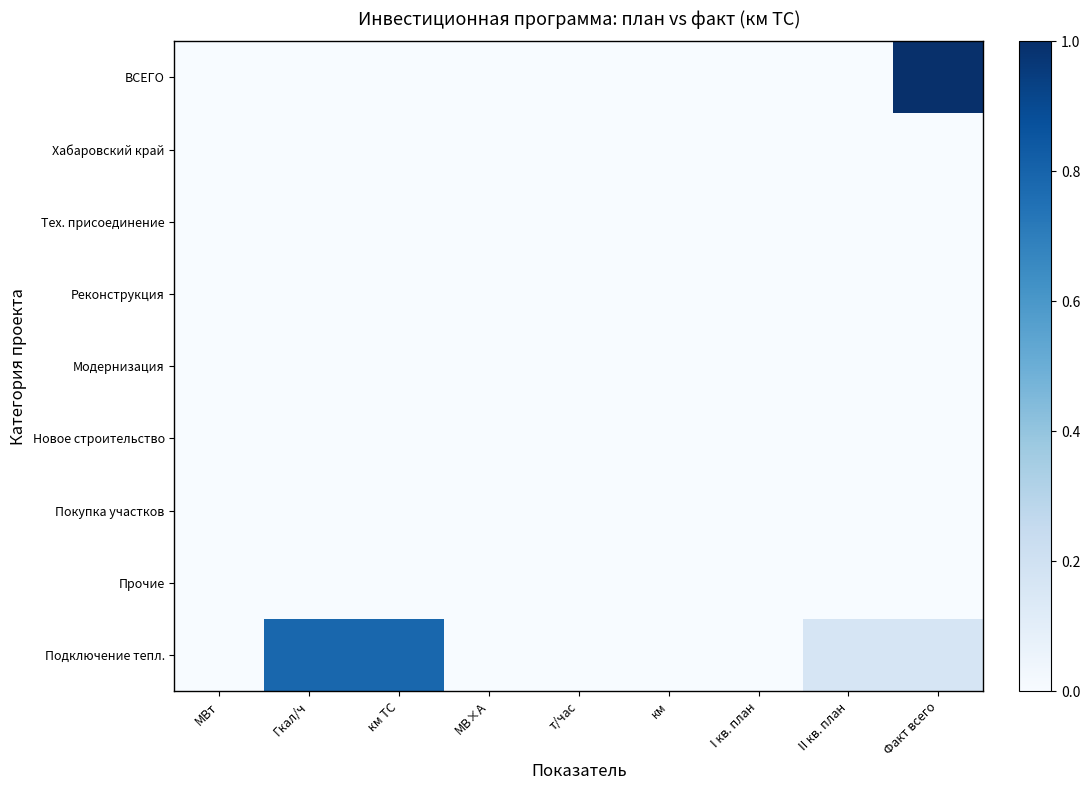

Count the number of data series in this chart.

9